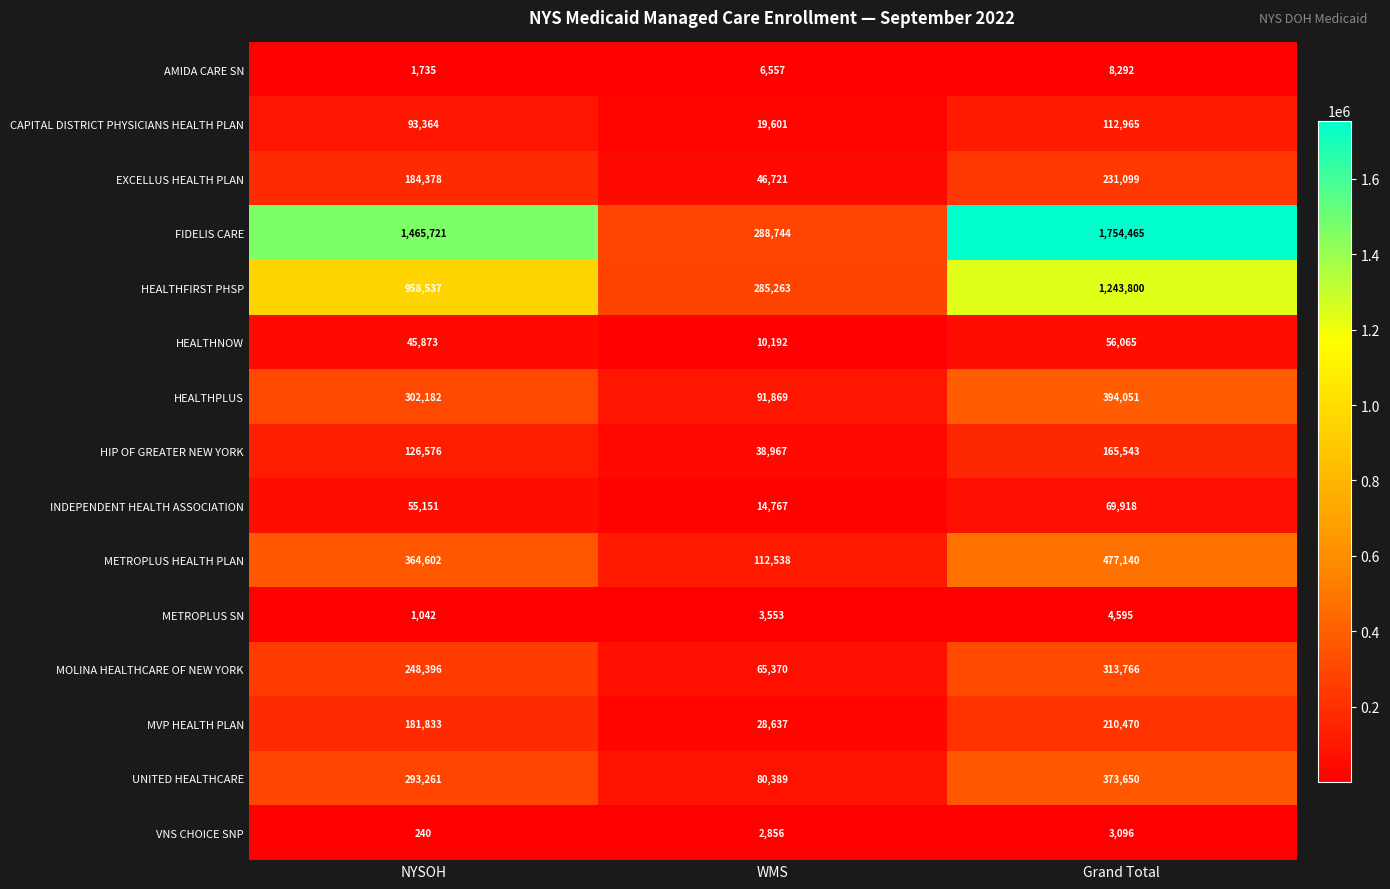

What is the sum of all HEALTHNOW values?

112130